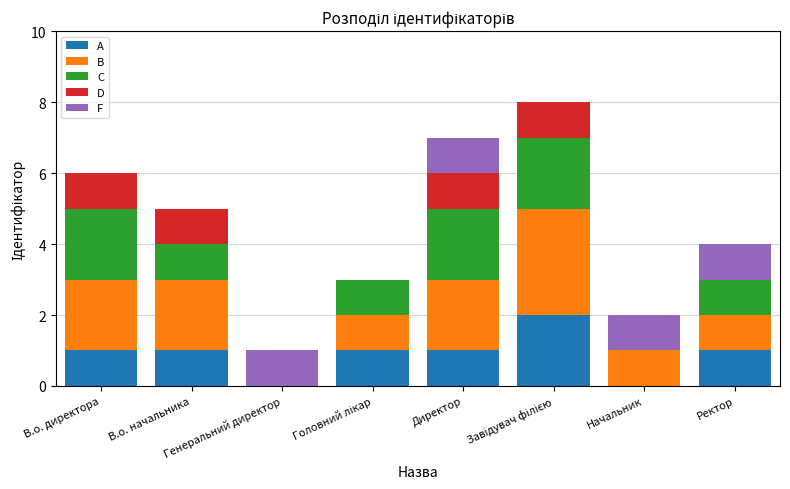

What are all the series names shown in the legend?

A, B, C, D, F